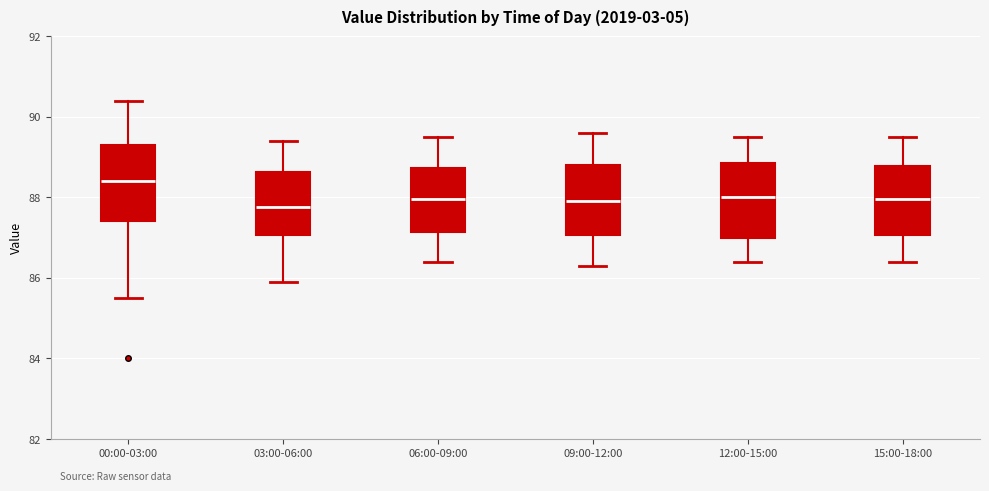

Which box's median line is the highest?

00:00-03:00